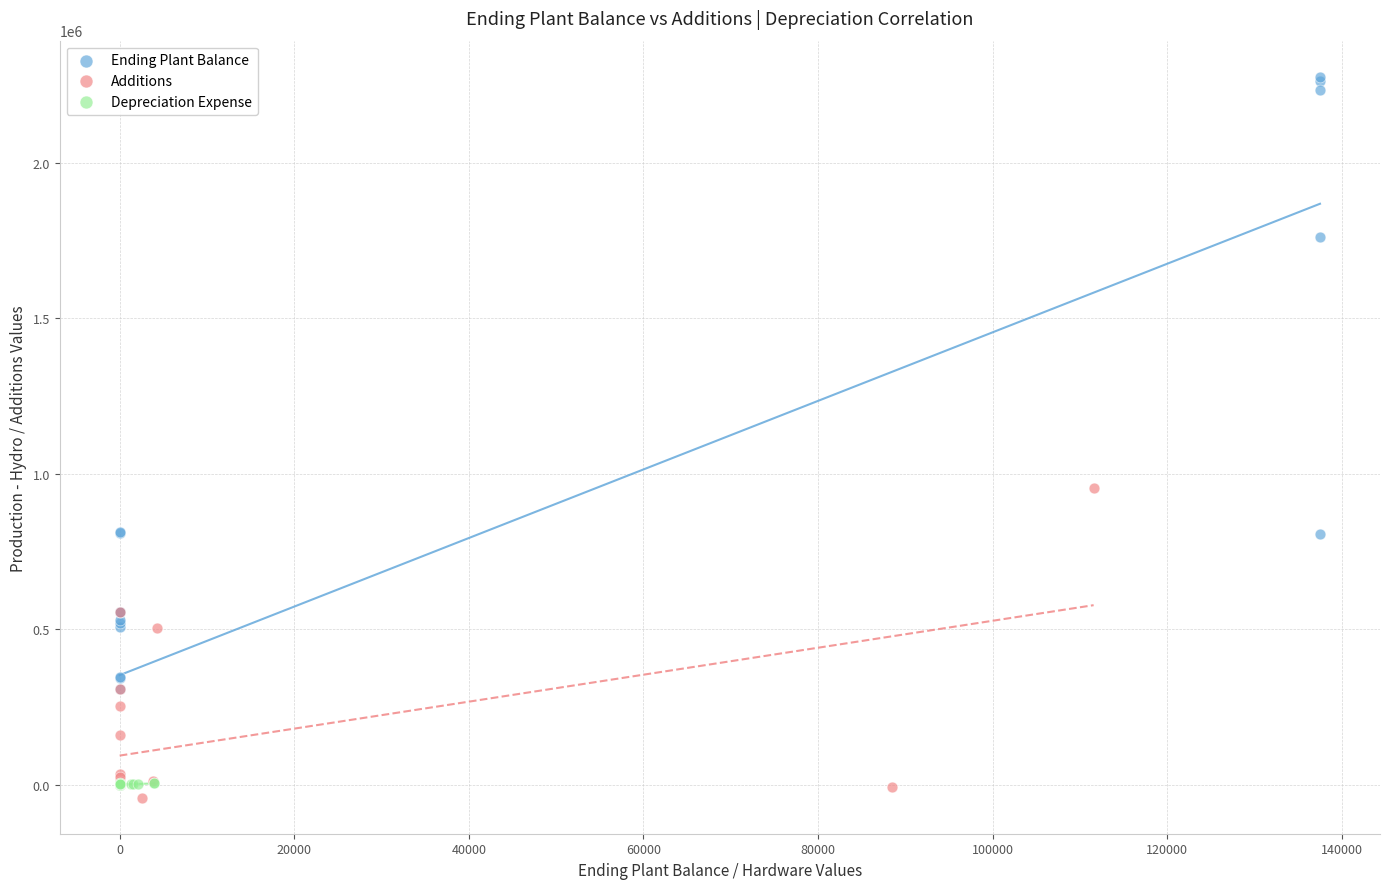

Which series contains the highest Y value?

Ending Plant Balance